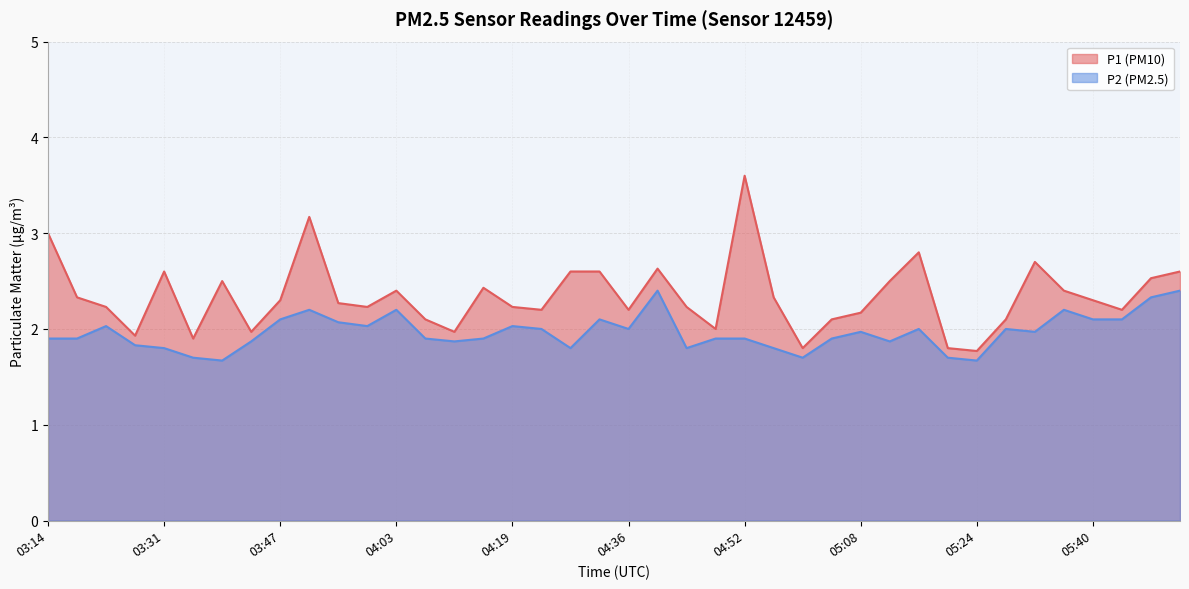

List the series in order of their peak value, lowest first.

P2 (PM2.5), P1 (PM10)